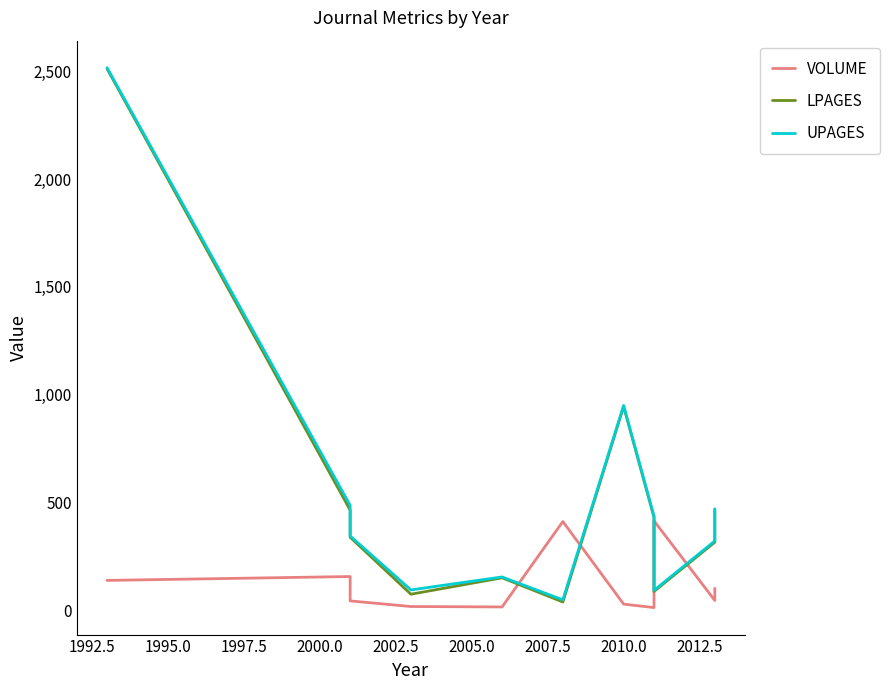

True or false: UPAGES has a value of 146 at 1992.5.

False